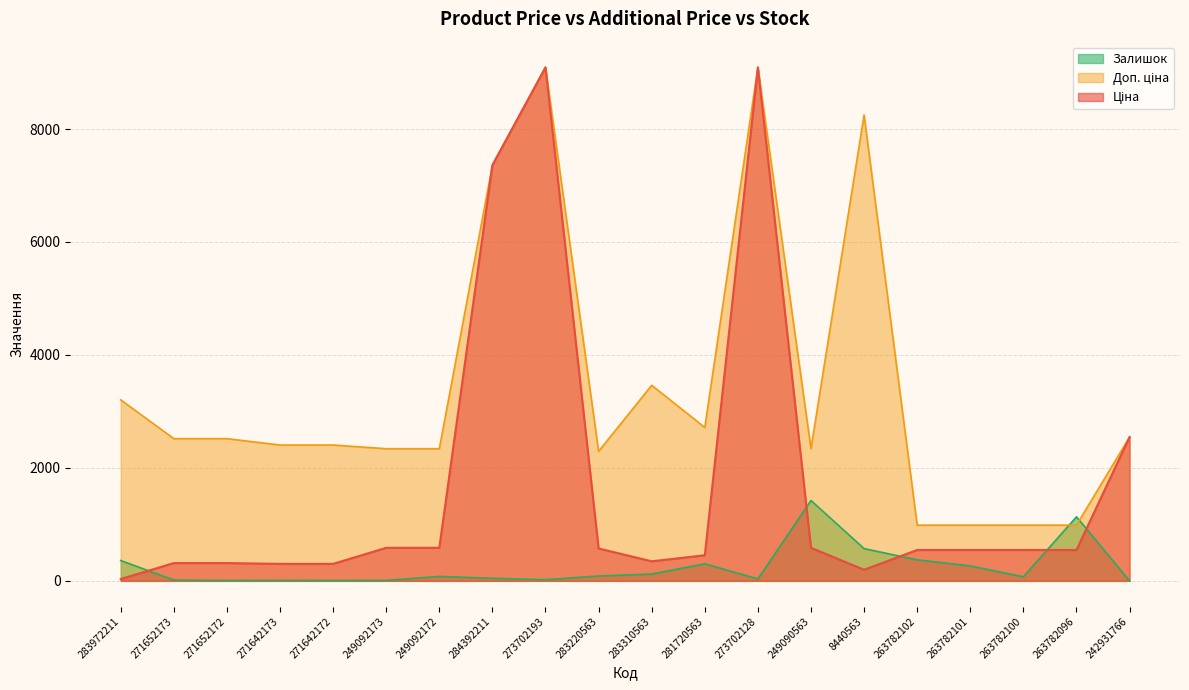

Reading left to right, extract all data points from this chart.

Ціна: 283972211=32.0	271652173=314.7	271652172=314.7	271642173=300.6	271642172=300.6	249092173=584.9	249092172=584.9	284392211=7360.2	273702193=9092.0	283220563=573.2	283310563=346.3	281720563=452.7	273702128=9092.0	249090563=584.9	8440563=196.4	263782102=546.4	263782101=546.4	263782100=546.4	263782096=546.4	242931766=2545.8
Доп. ціна: 283972211=3205.0	271652173=2517.5	271652172=2517.5	271642173=2405.2	271642172=2405.2	249092173=2339.7	249092172=2339.7	284392211=7360.2	273702193=9092.0	283220563=2292.9	283310563=3462.7	281720563=2716.4	273702128=9092.0	249090563=2339.7	8440563=8248.8	263782102=986.2	263782101=986.2	263782100=986.2	263782096=986.2	242931766=2546.0
Залишок: 283972211=360.0	271652173=14.0	271652172=6.0	271642173=9.0	271642172=6.0	249092173=8.0	249092172=78.0	284392211=45.0	273702193=20.0	283220563=86.0	283310563=120.0	281720563=302.0	273702128=34.0	249090563=1423.0	8440563=571.0	263782102=372.0	263782101=264.0	263782100=72.0	263782096=1134.0	242931766=0.0